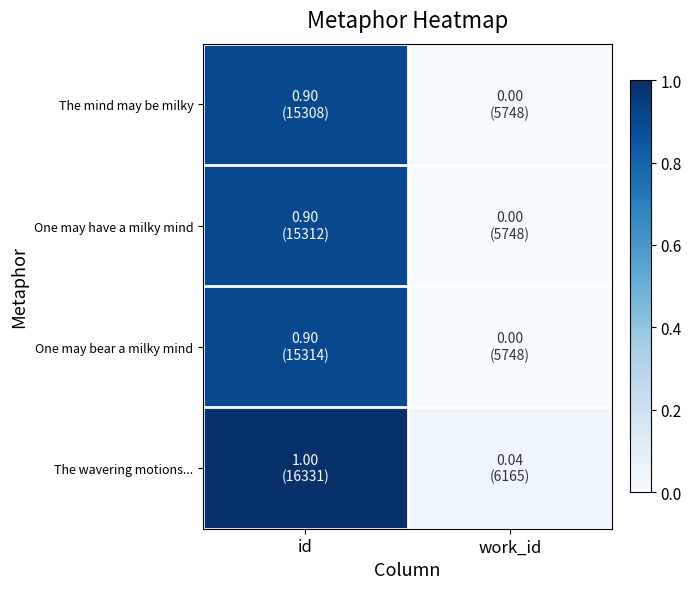

Reading left to right, list all the values displayed in this chart.

The mind may be milky: id=0.9	work_id=0.0
One may have a milky mind: id=0.9	work_id=0.0
One may bear a milky mind: id=0.9	work_id=0.0
The wavering motions...: id=1.0	work_id=0.0